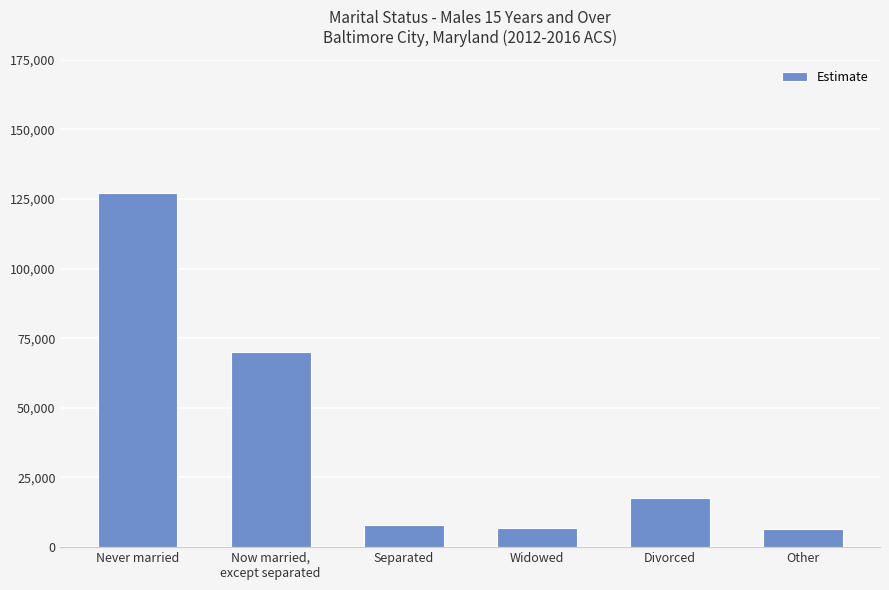

Which has a higher value, Never married or Divorced?

Never married